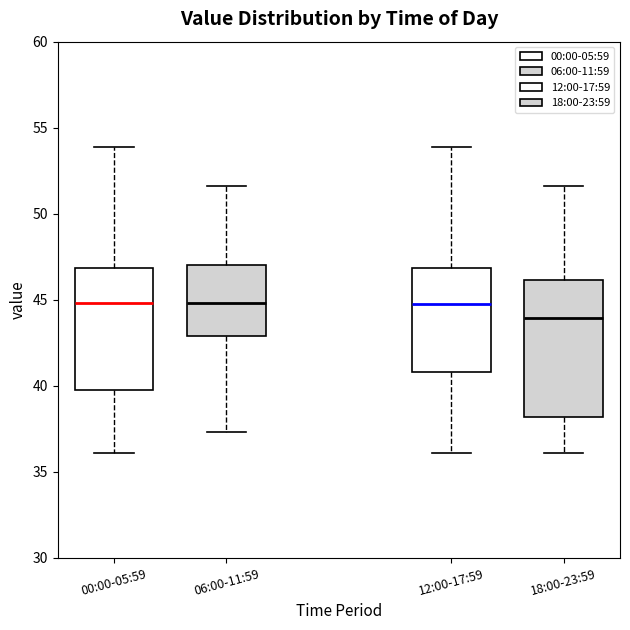

Comparing the boxes themselves (not the whiskers), which one is the tallest?

18:00-23:59